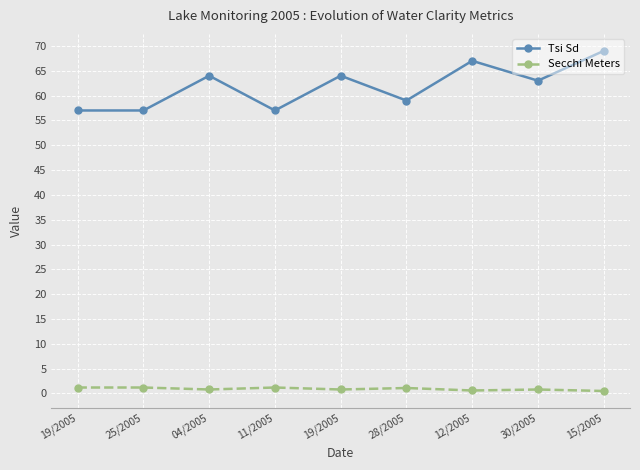

True or false: Tsi Sd has more than 2 points higher than both neighbors.

True